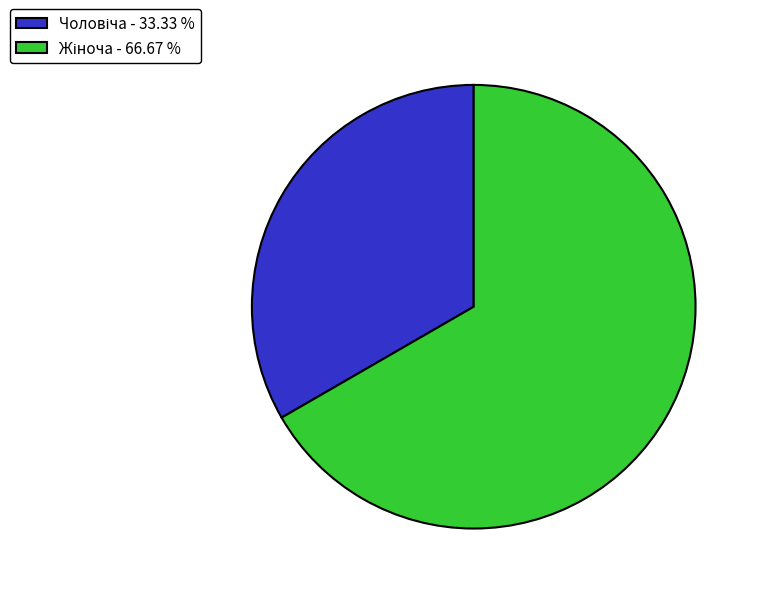

Does any single category account for the majority?

Yes